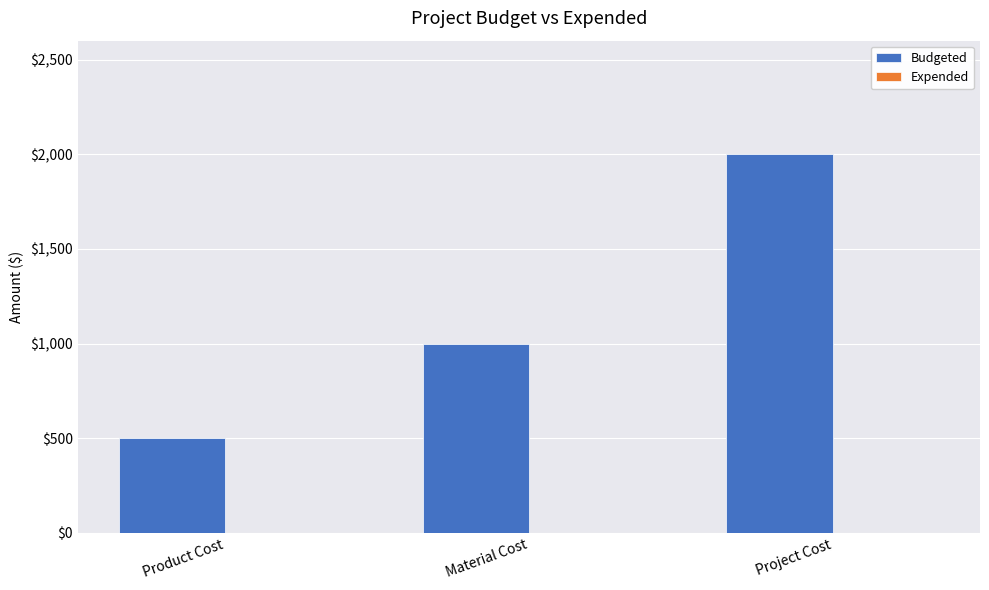

The chart shows a value of 500 at Product Cost. True or false?

True